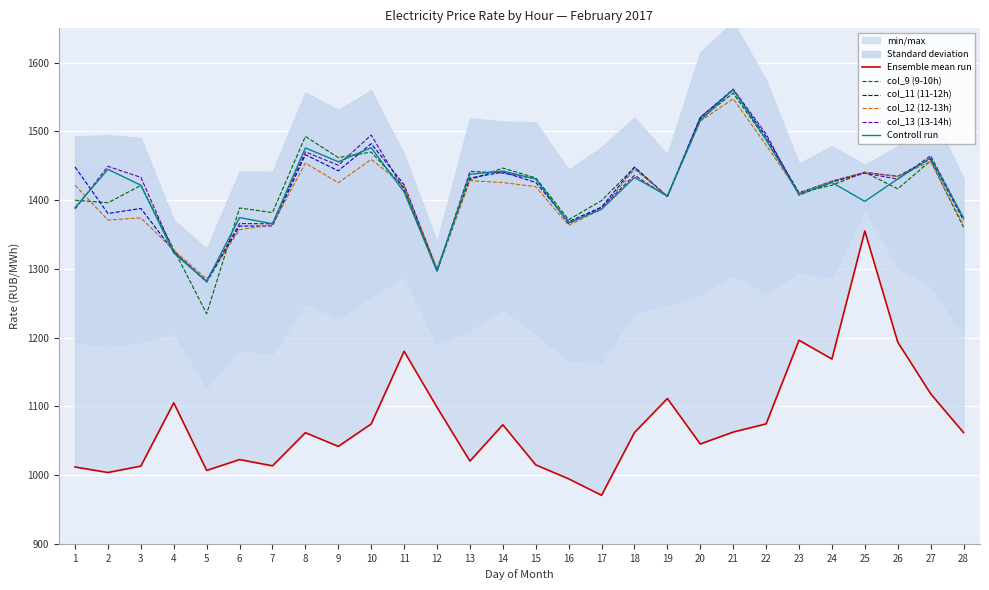

Between 10 and 20, which series saw the biggest shift?

col_12 (12-13h)